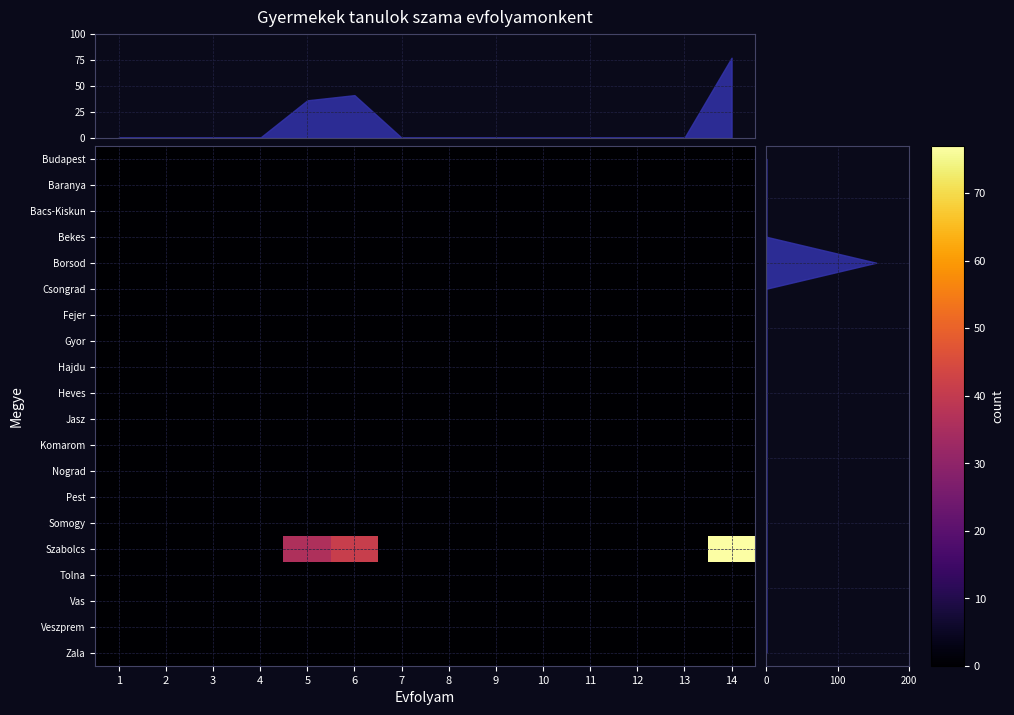

Reading left to right, list all the values displayed in this chart.

Budapest: 1=0	2=0	3=0	4=0	5=0	6=0	7=0	8=0	9=0	10=0	11=0	12=0	13=0	14=0
Baranya: 1=0	2=0	3=0	4=0	5=0	6=0	7=0	8=0	9=0	10=0	11=0	12=0	13=0	14=0
Bacs-Kiskun: 1=0	2=0	3=0	4=0	5=0	6=0	7=0	8=0	9=0	10=0	11=0	12=0	13=0	14=0
Bekes: 1=0	2=0	3=0	4=0	5=0	6=0	7=0	8=0	9=0	10=0	11=0	12=0	13=0	14=0
Borsod: 1=0	2=0	3=0	4=0	5=0	6=0	7=0	8=0	9=0	10=0	11=0	12=0	13=0	14=0
Csongrad: 1=0	2=0	3=0	4=0	5=0	6=0	7=0	8=0	9=0	10=0	11=0	12=0	13=0	14=0
Fejer: 1=0	2=0	3=0	4=0	5=0	6=0	7=0	8=0	9=0	10=0	11=0	12=0	13=0	14=0
Gyor: 1=0	2=0	3=0	4=0	5=0	6=0	7=0	8=0	9=0	10=0	11=0	12=0	13=0	14=0
Hajdu: 1=0	2=0	3=0	4=0	5=0	6=0	7=0	8=0	9=0	10=0	11=0	12=0	13=0	14=0
Heves: 1=0	2=0	3=0	4=0	5=0	6=0	7=0	8=0	9=0	10=0	11=0	12=0	13=0	14=0
Jasz: 1=0	2=0	3=0	4=0	5=0	6=0	7=0	8=0	9=0	10=0	11=0	12=0	13=0	14=0
Komarom: 1=0	2=0	3=0	4=0	5=0	6=0	7=0	8=0	9=0	10=0	11=0	12=0	13=0	14=0
Nograd: 1=0	2=0	3=0	4=0	5=0	6=0	7=0	8=0	9=0	10=0	11=0	12=0	13=0	14=0
Pest: 1=0	2=0	3=0	4=0	5=0	6=0	7=0	8=0	9=0	10=0	11=0	12=0	13=0	14=0
Somogy: 1=0	2=0	3=0	4=0	5=0	6=0	7=0	8=0	9=0	10=0	11=0	12=0	13=0	14=0
Szabolcs: 1=0	2=0	3=0	4=0	5=36	6=41	7=0	8=0	9=0	10=0	11=0	12=0	13=0	14=77
Tolna: 1=0	2=0	3=0	4=0	5=0	6=0	7=0	8=0	9=0	10=0	11=0	12=0	13=0	14=0
Vas: 1=0	2=0	3=0	4=0	5=0	6=0	7=0	8=0	9=0	10=0	11=0	12=0	13=0	14=0
Veszprem: 1=0	2=0	3=0	4=0	5=0	6=0	7=0	8=0	9=0	10=0	11=0	12=0	13=0	14=0
Zala: 1=0	2=0	3=0	4=0	5=0	6=0	7=0	8=0	9=0	10=0	11=0	12=0	13=0	14=0